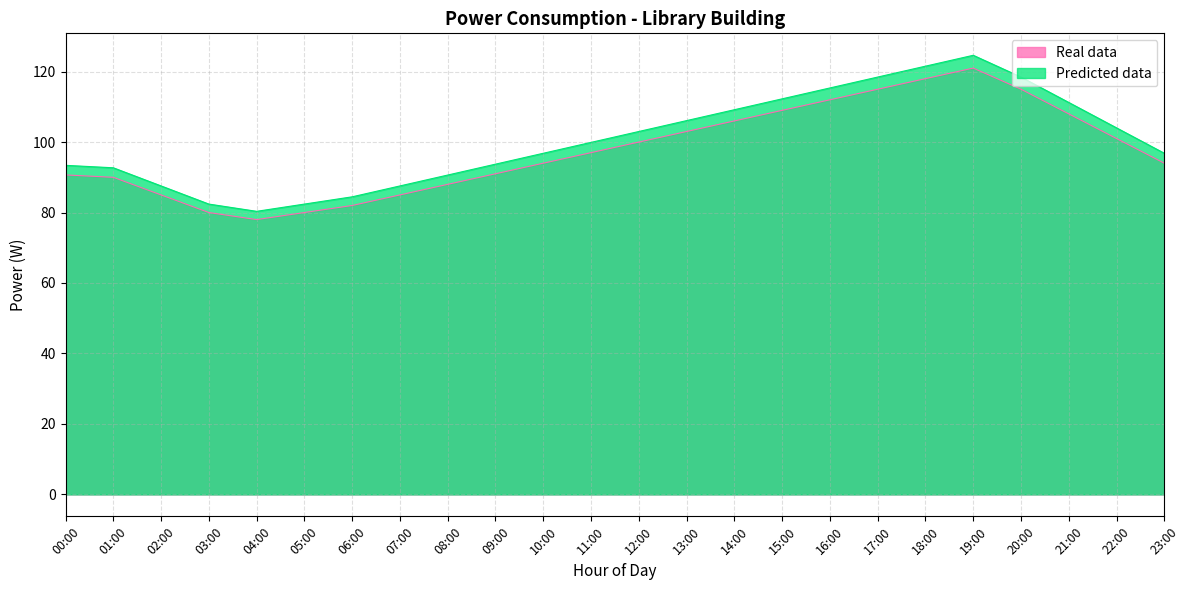

True or false: Predicted data has more than 0 points higher than both neighbors.

True